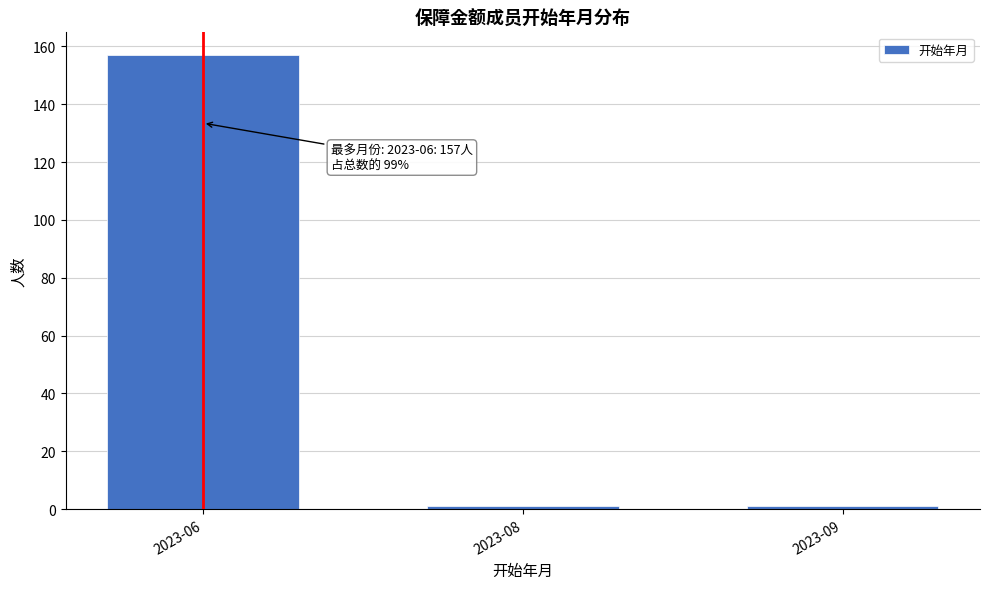

Reading left to right, transcribe all the data shown in this chart.

157	1	1